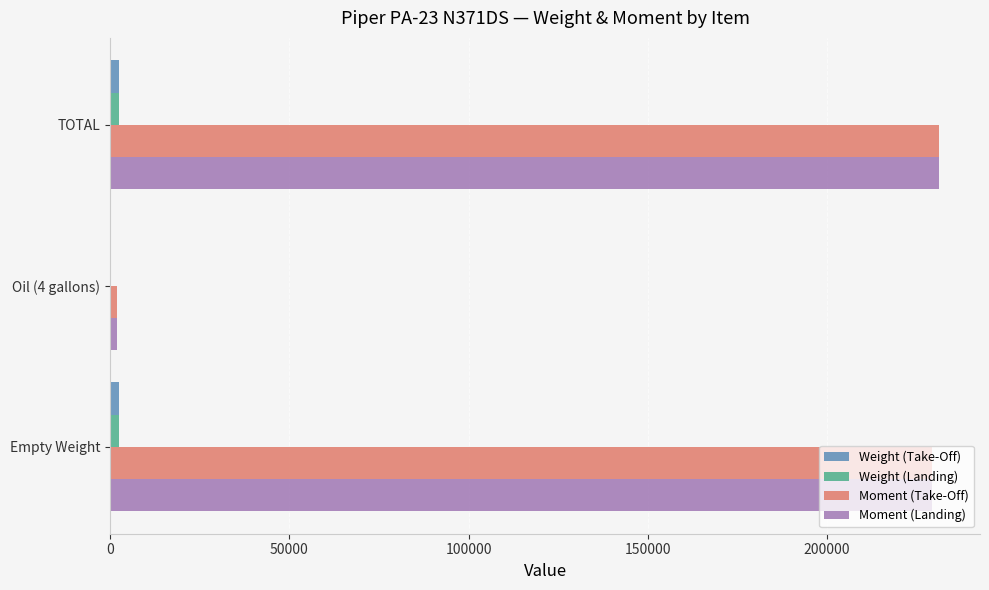

The Moment (Landing) series shows 231129.0 at TOTAL. True or false?

True